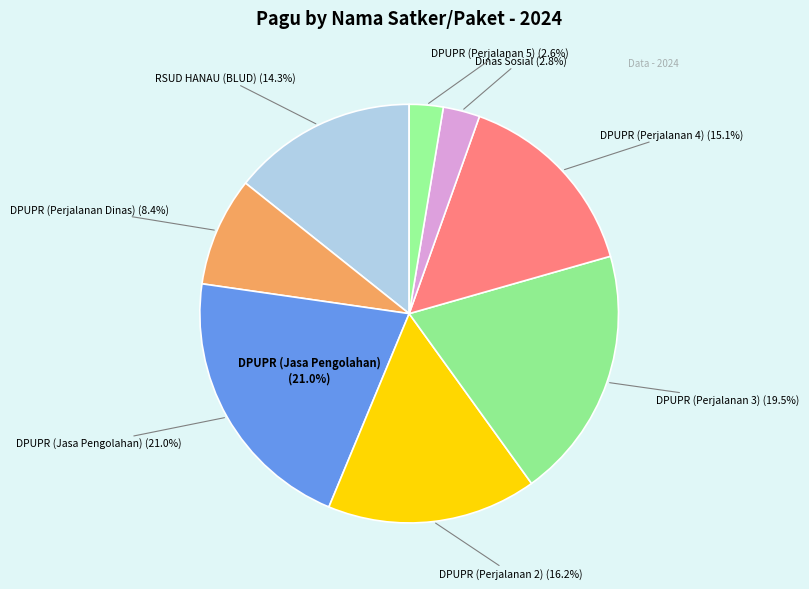

To the nearest percent, what is the combined percentage of RSUD HANAU (BLUD) and Dinas Sosial (Uang Harian)?

17%